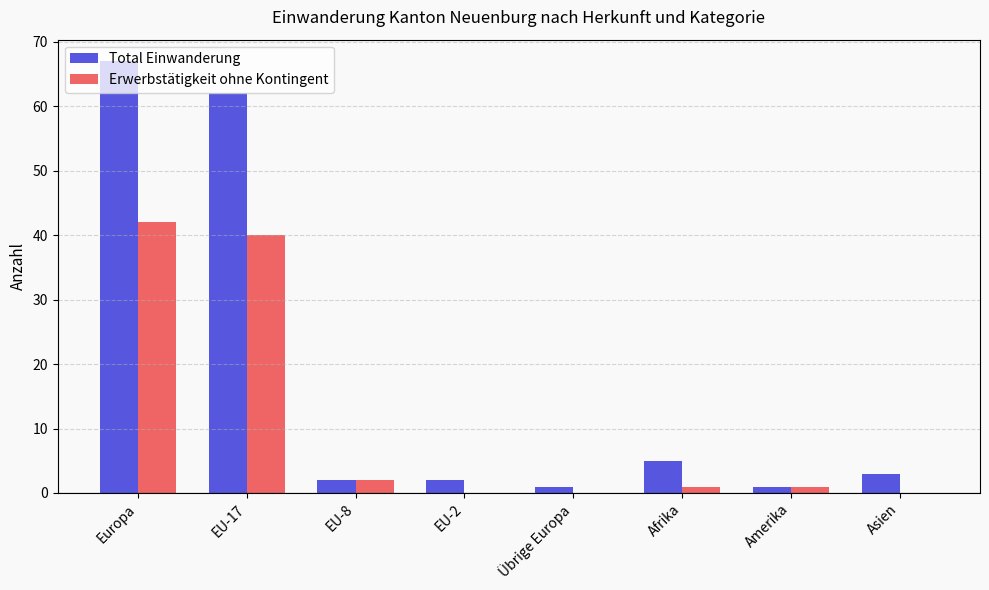

The value of Total Einwanderung at EU-17 is 62. True or false?

True